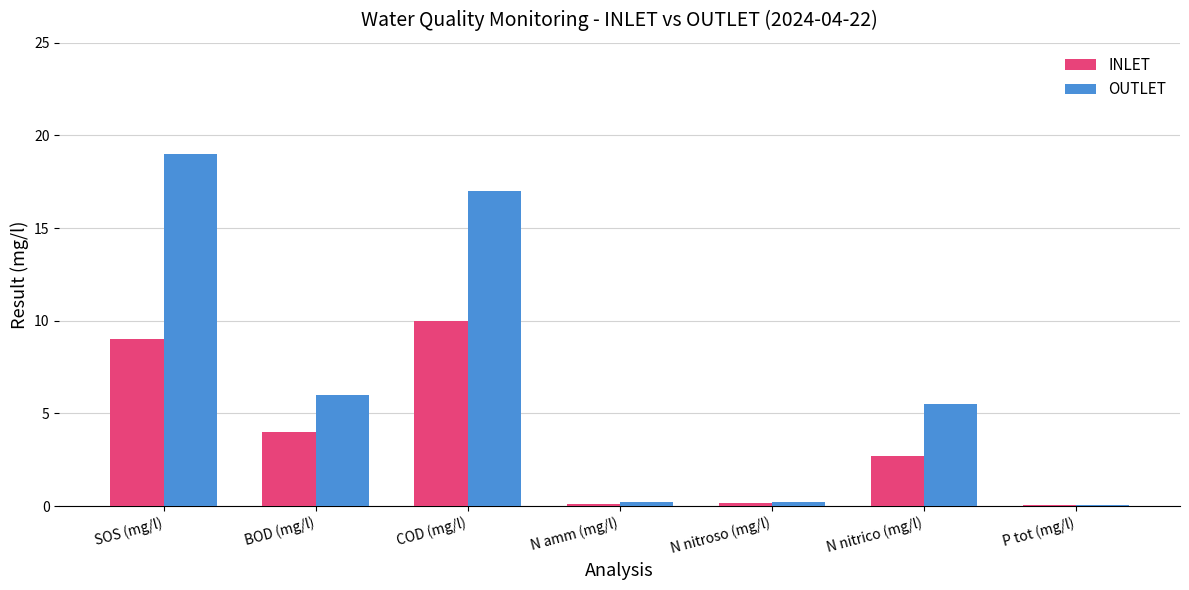

What is the approximate value of OUTLET at COD (mg/l)?

17.0